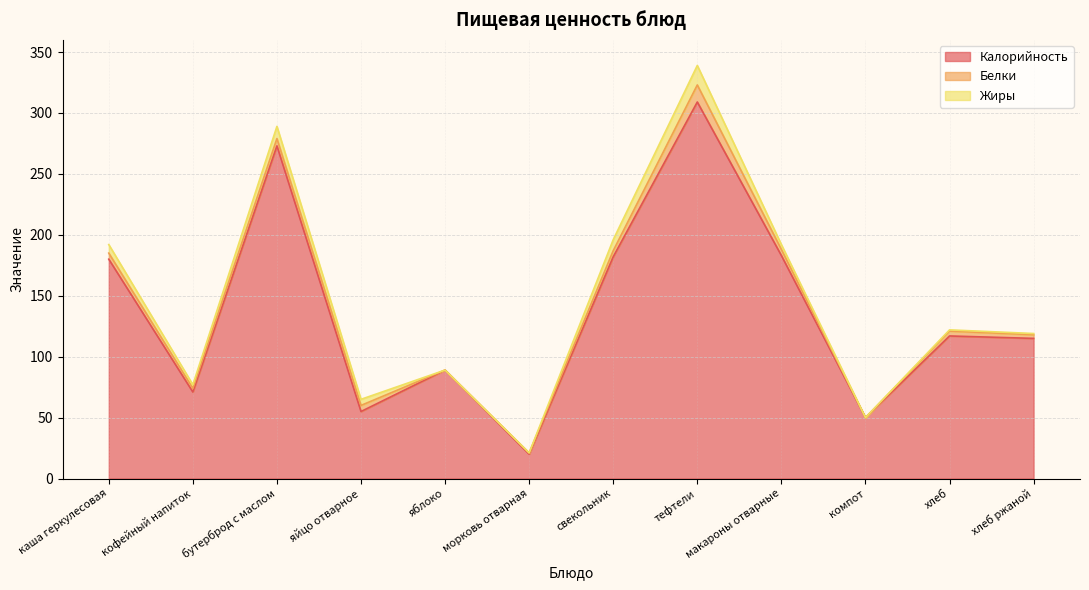

How many values in Жиры are above zero?

9